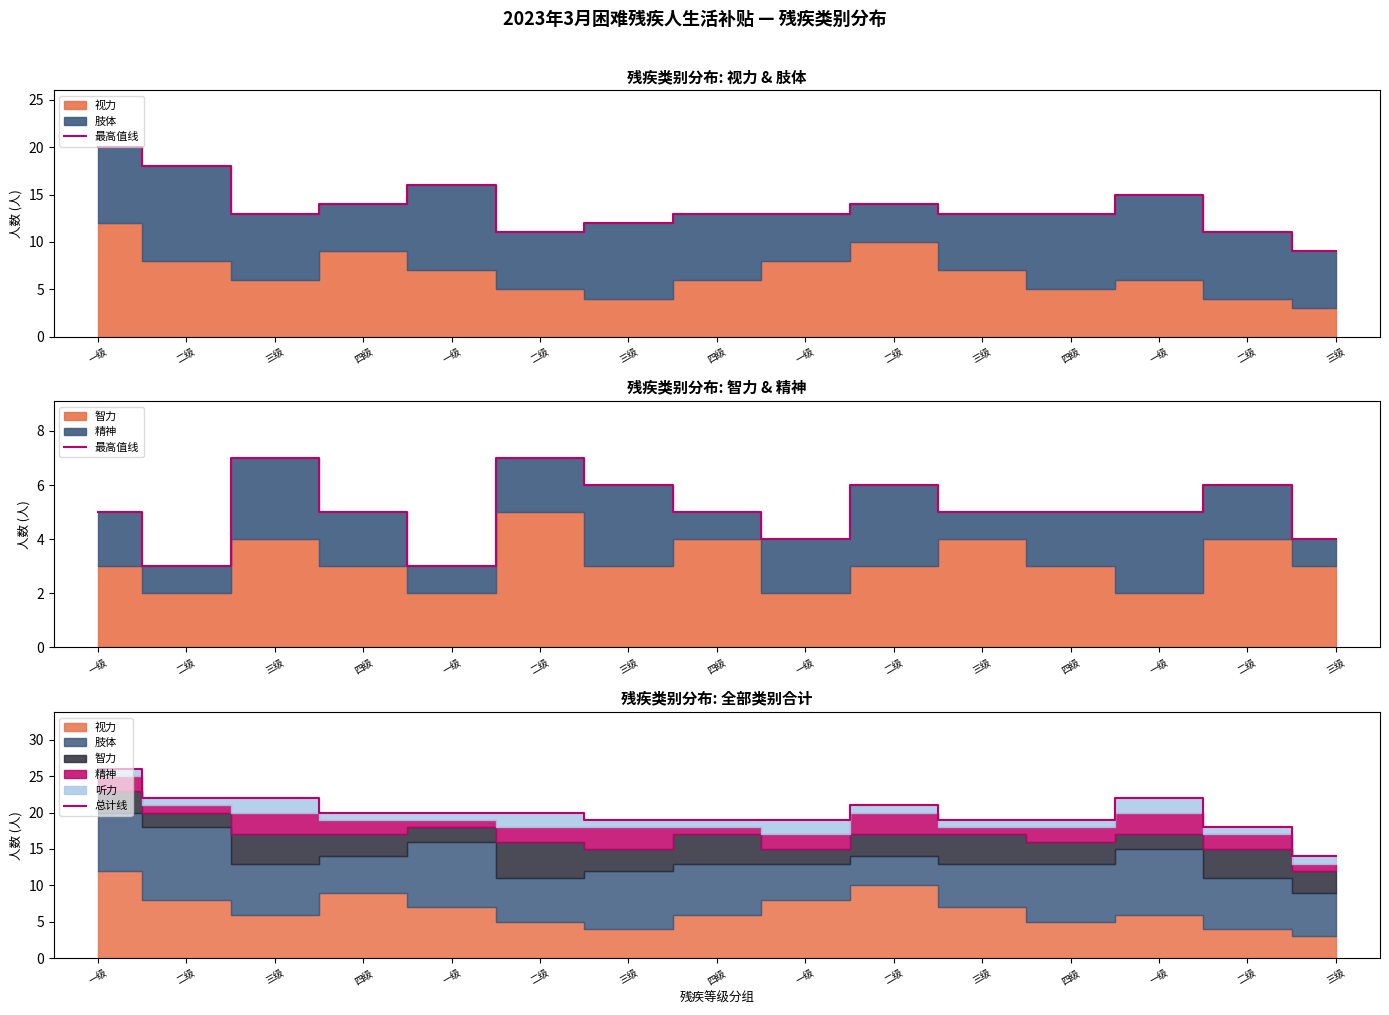

How many 最高值线 values are between 4 and 6?

11